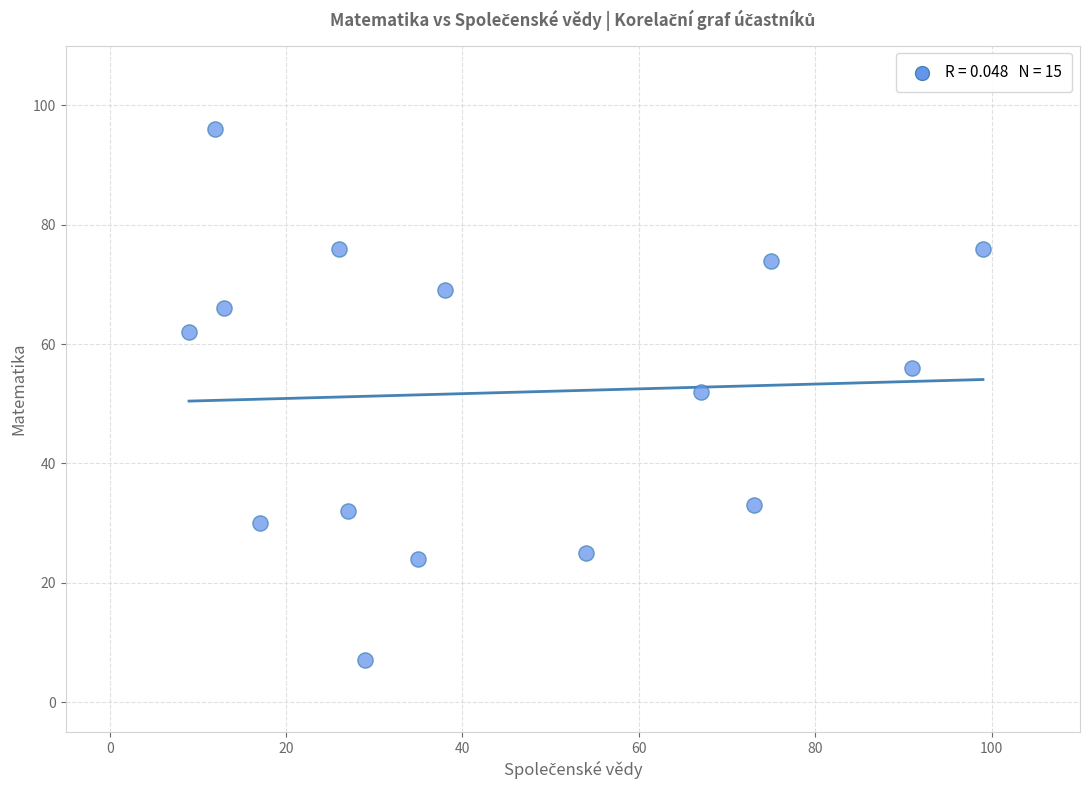

What is the range of X values (max minus min)?

90